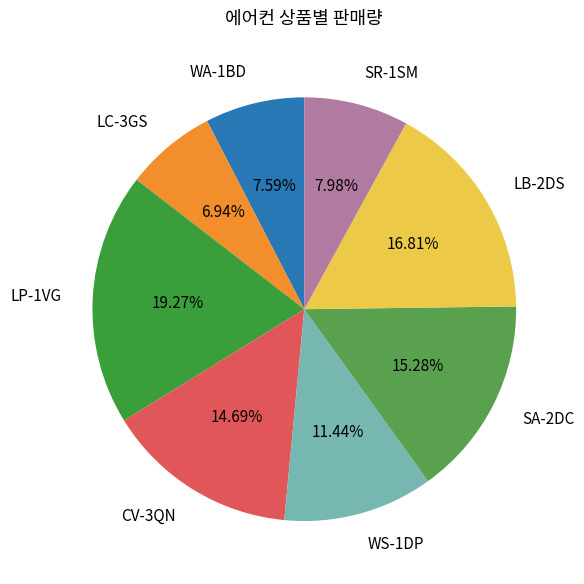

What percentage do CV-3QN and SR-1SM together represent?

22.7%